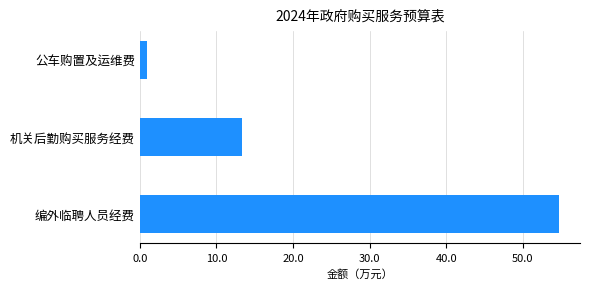

How many values are below 13?

1